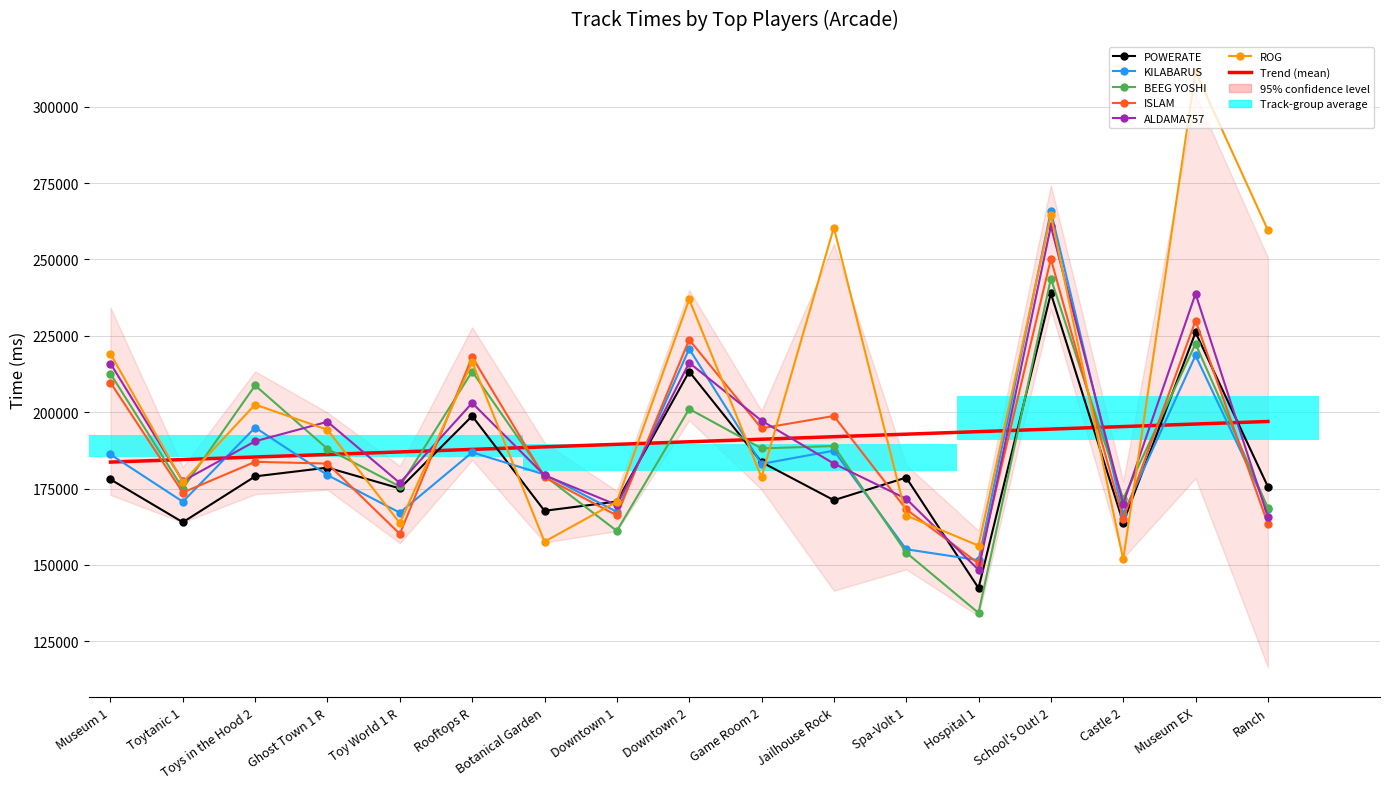

What is the label of the 2nd bar from the left?

Toytanic 1